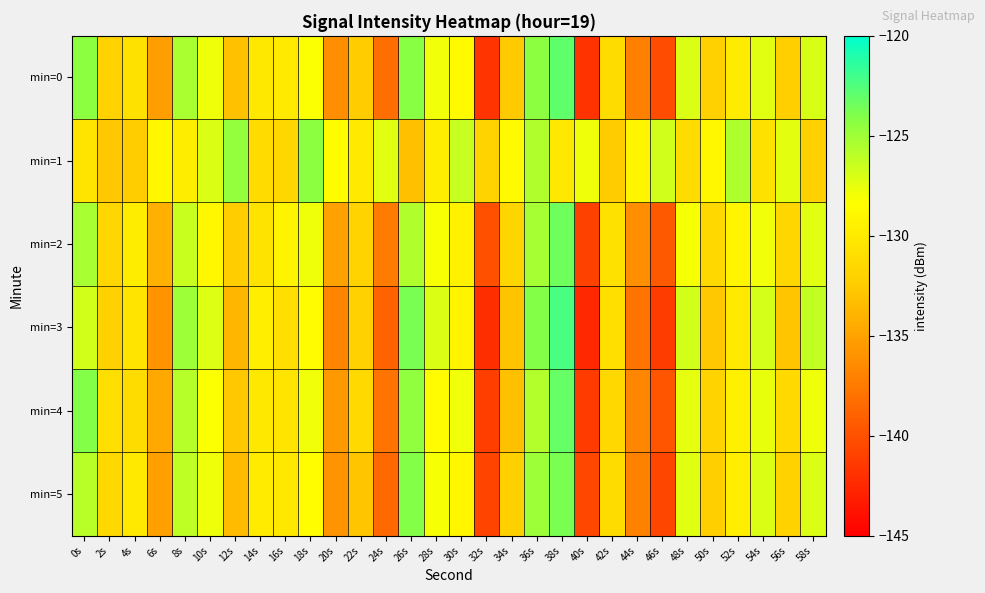

What is the total value across all series at 28s?

-769.6